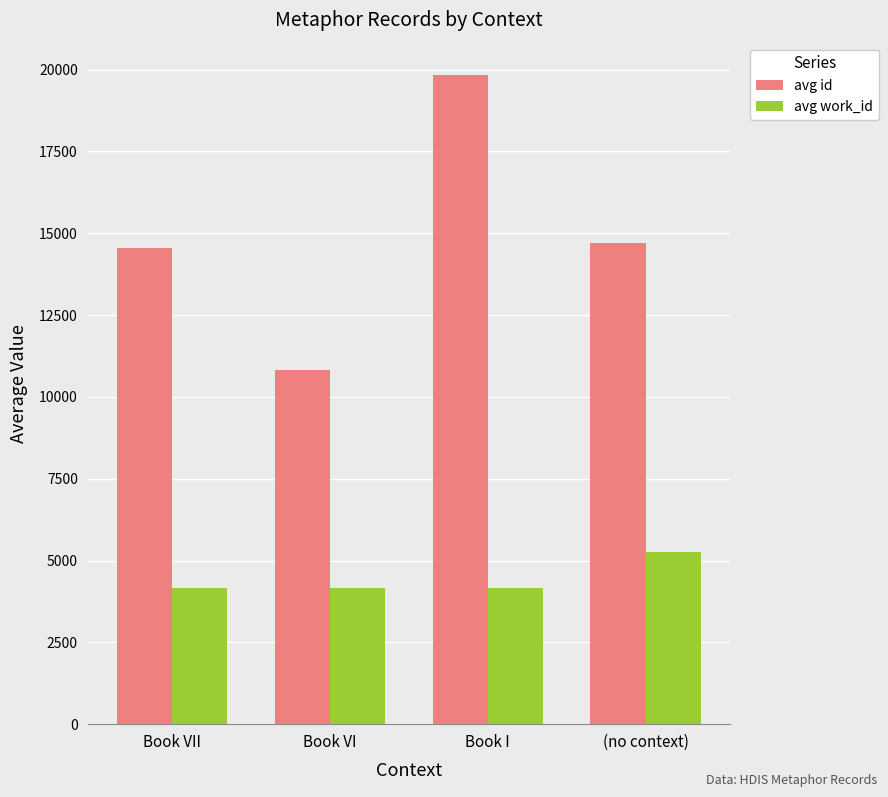

What is the value of the avg work_id bar at the 1st from the left?

4167